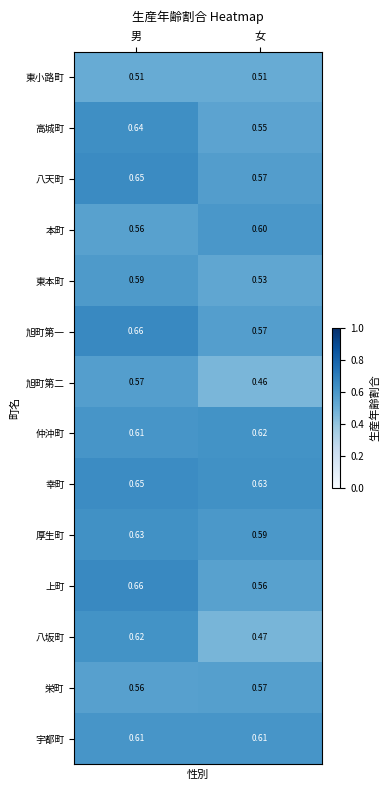

Which category has the lowest value in the 八坂町 series?

女